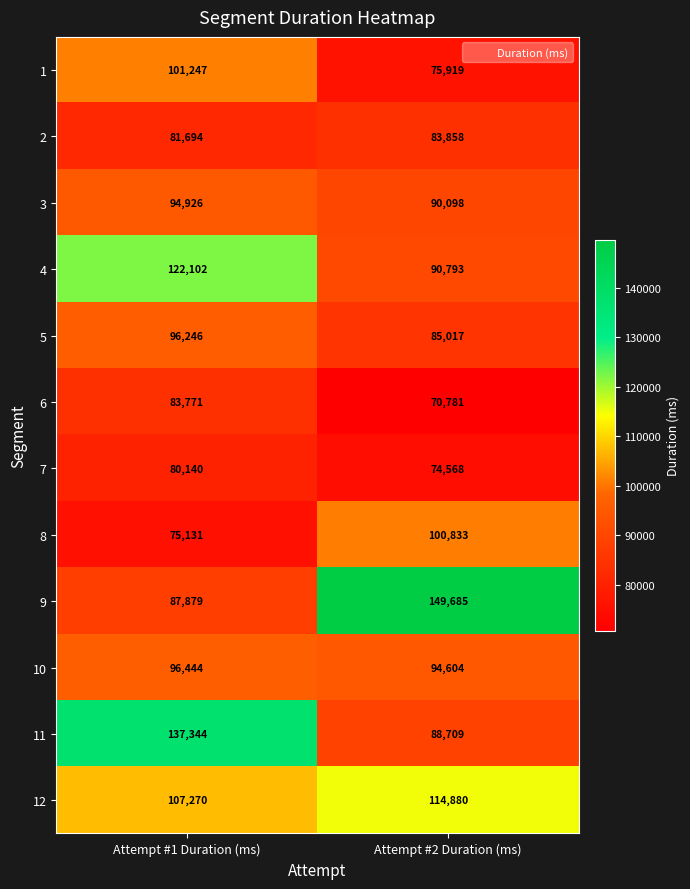

What value does the 3 series have at Attempt #2 Duration (ms), to the nearest 50?

90100